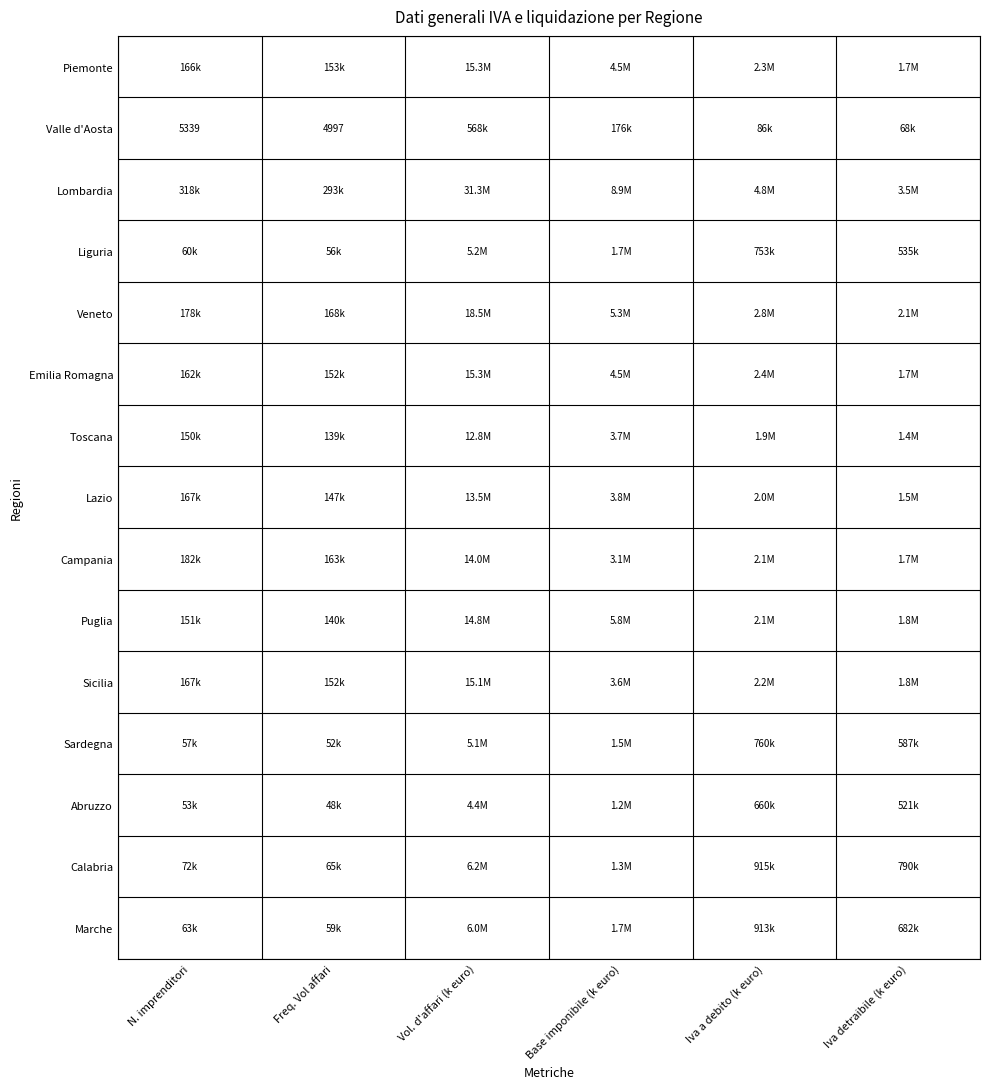

Is the value of Abruzzo at N. imprenditori greater than the value of Emilia Romagna at Freq. Vol affari?

No